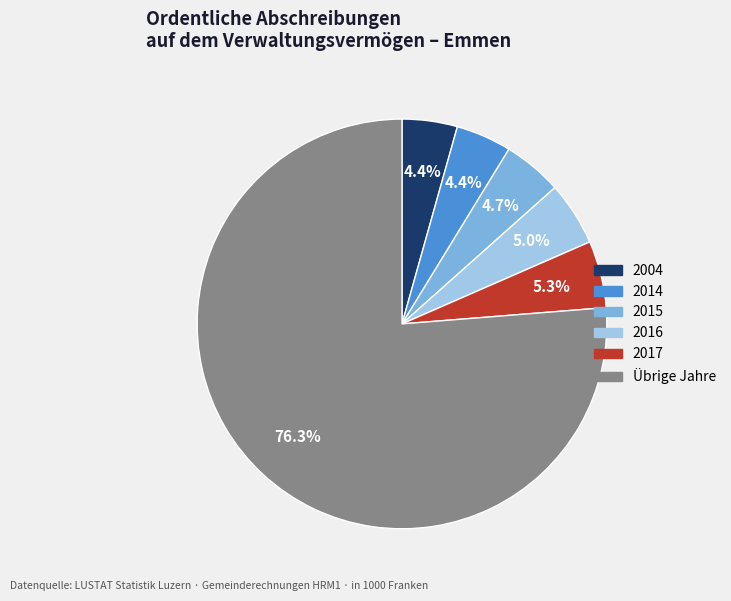

Is there a majority slice in this chart?

Yes